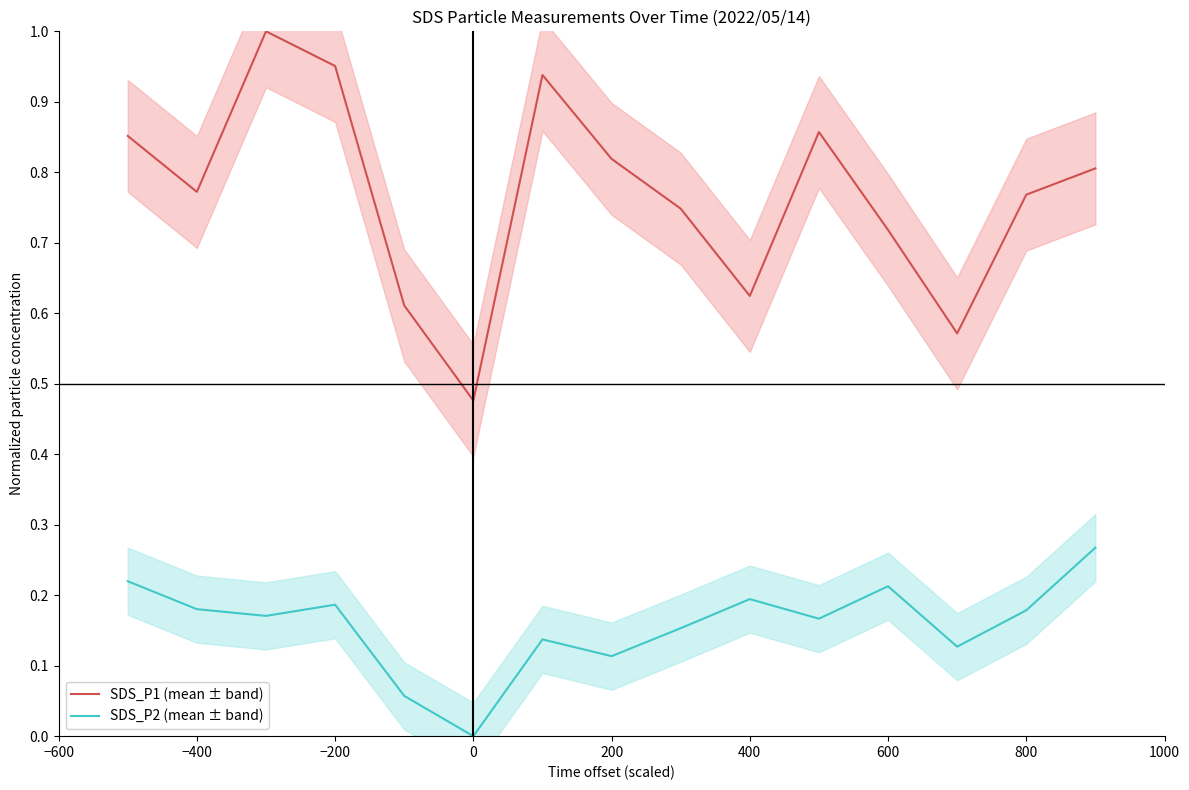

The value of SDS_P2 (mean ± band) at 400 is 0.1. True or false?

False